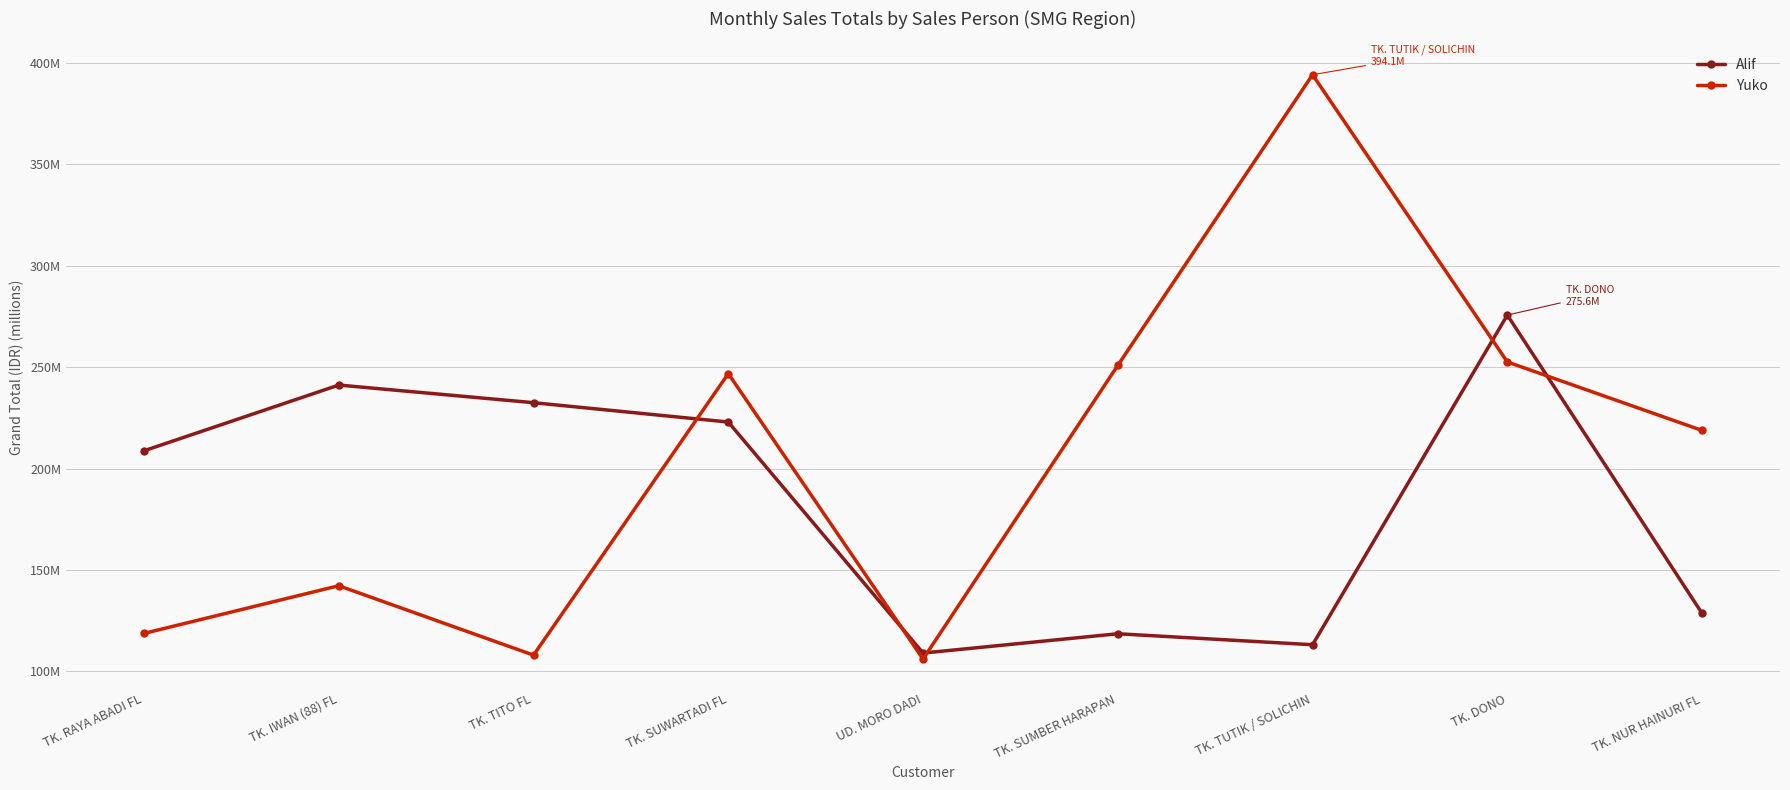

What are all the series names shown in the legend?

Alif, Yuko